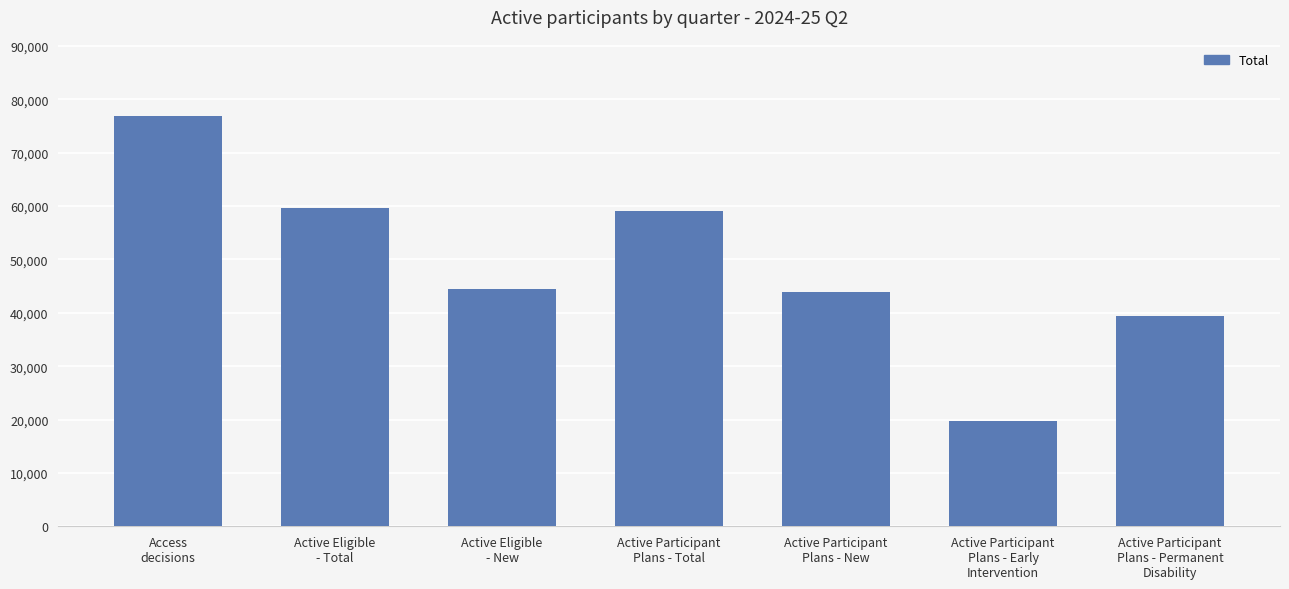

What is the average value?

48988